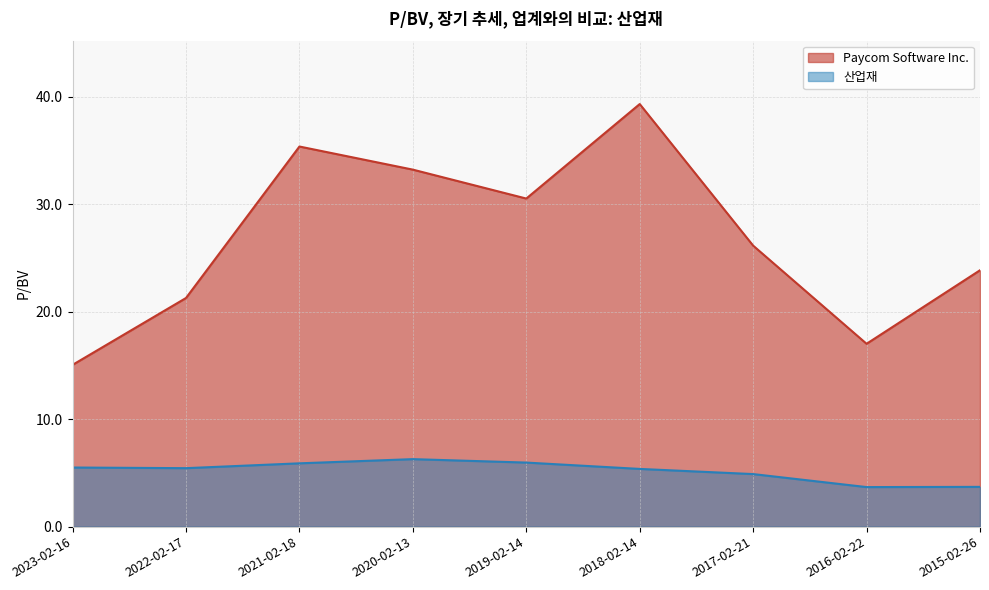

What is the difference between the 산업재 values at 2020-02-13 and 2015-02-26?

2.6